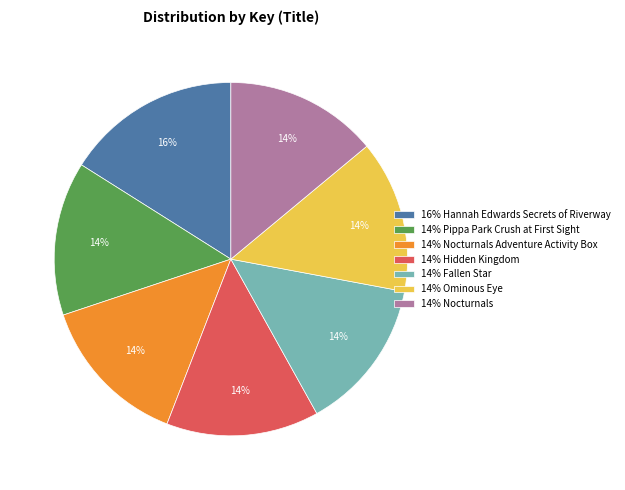

What is the ratio of the value at 14% Ominous Eye to the value at 14% Nocturnals?

1.0